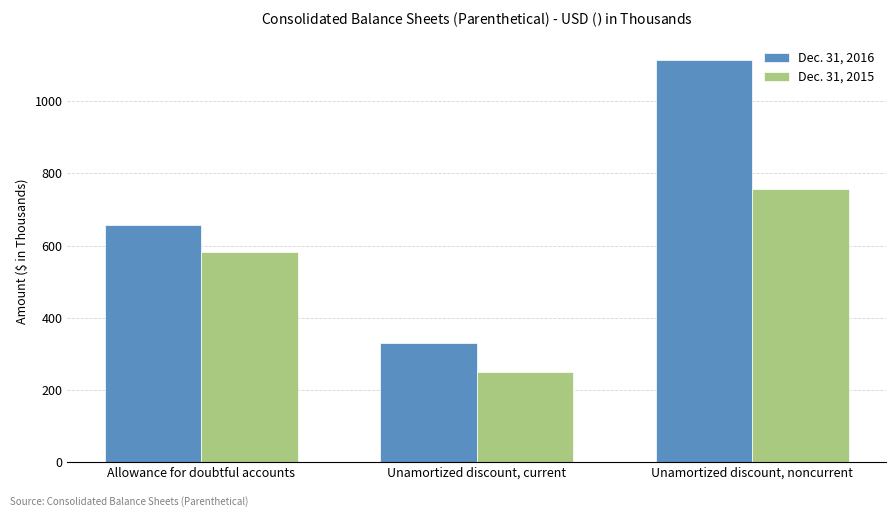

How many distinct data groups are displayed?

2